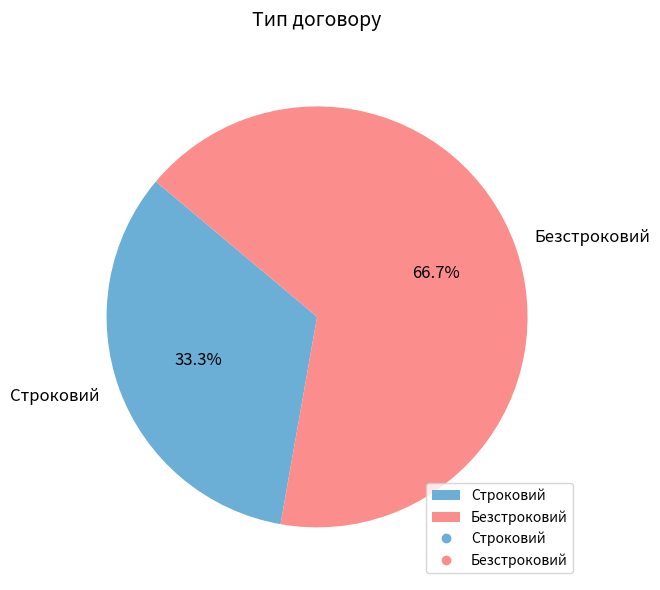

Rank the categories by value from lowest to highest.

Строковий, Безстроковий